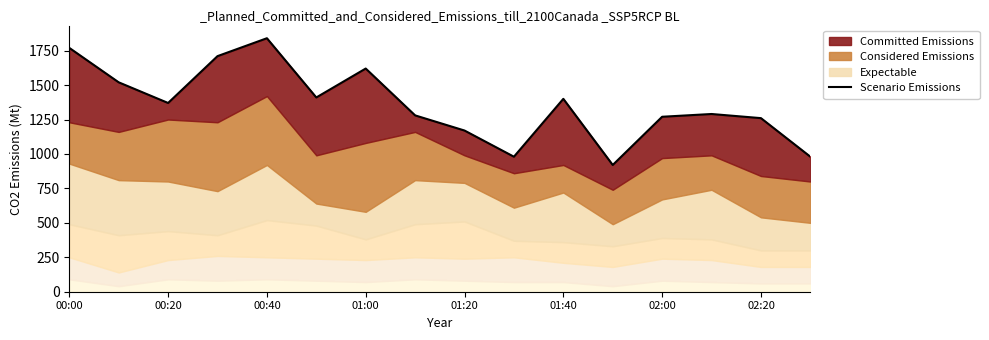

What is the approximate value at 00:00?

1770